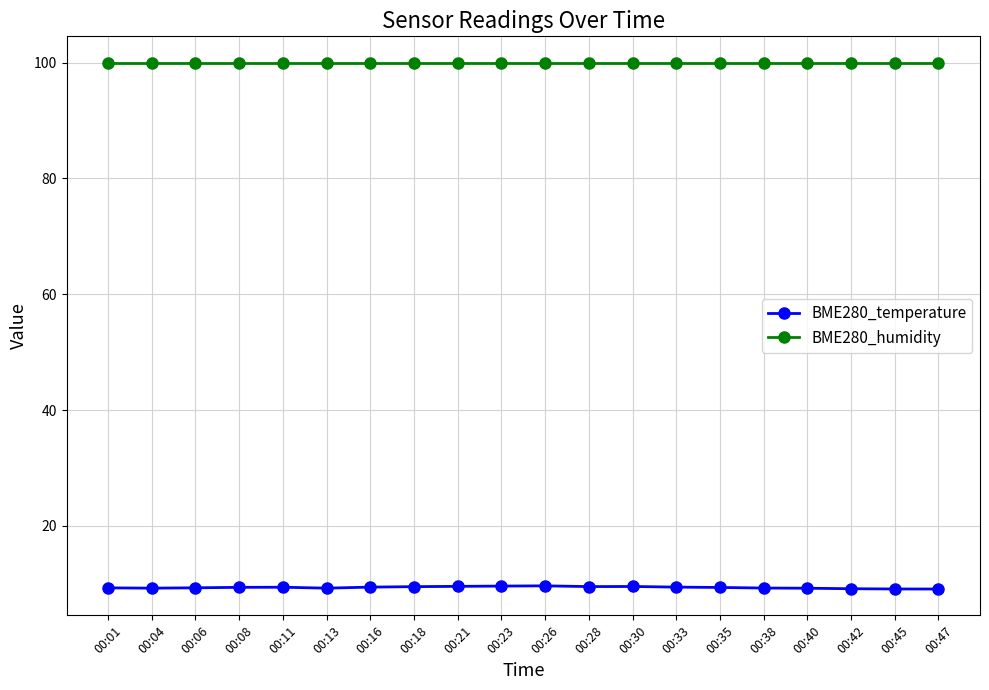

True or false: BME280_temperature and BME280_humidity intersect in this chart.

False